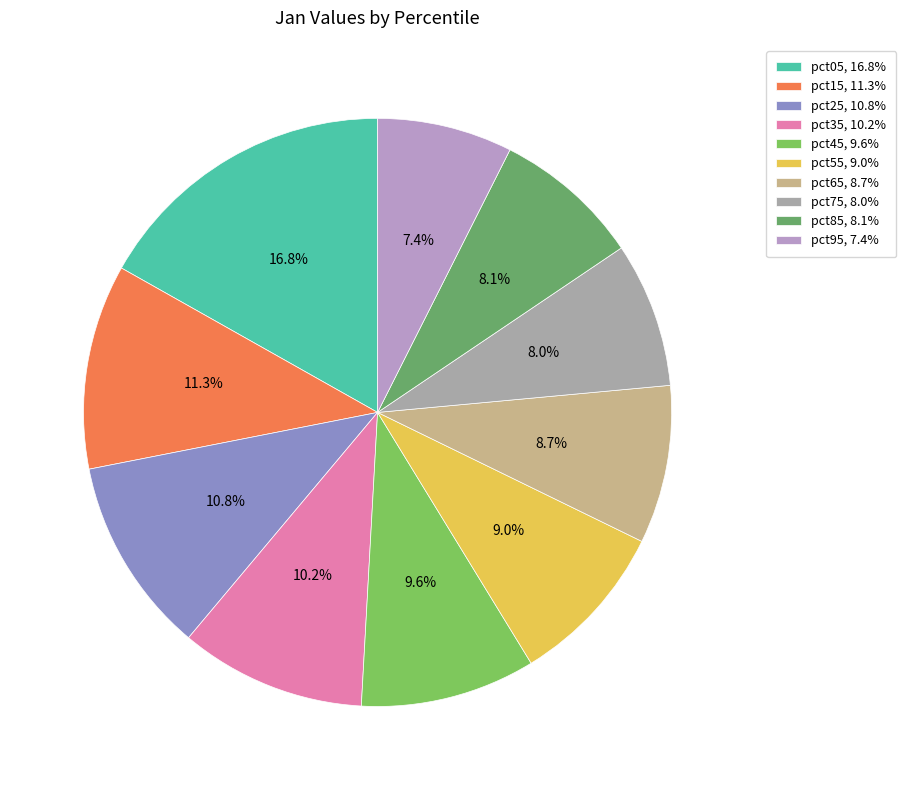

Which slice is the largest?

pct05